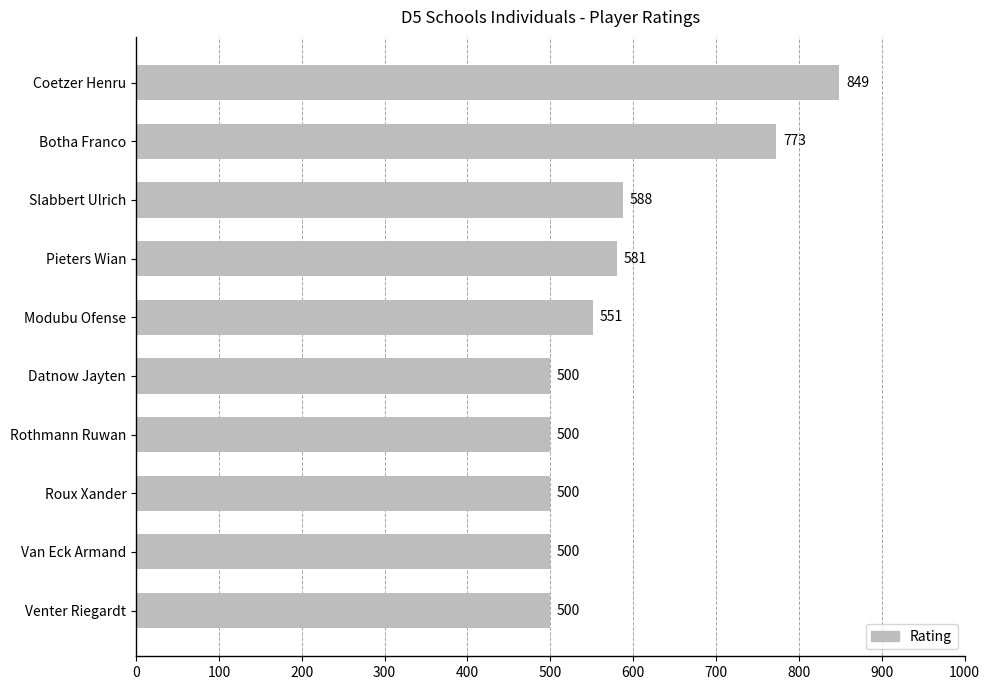

The chart shows a value of 821 at Venter Riegardt. True or false?

False